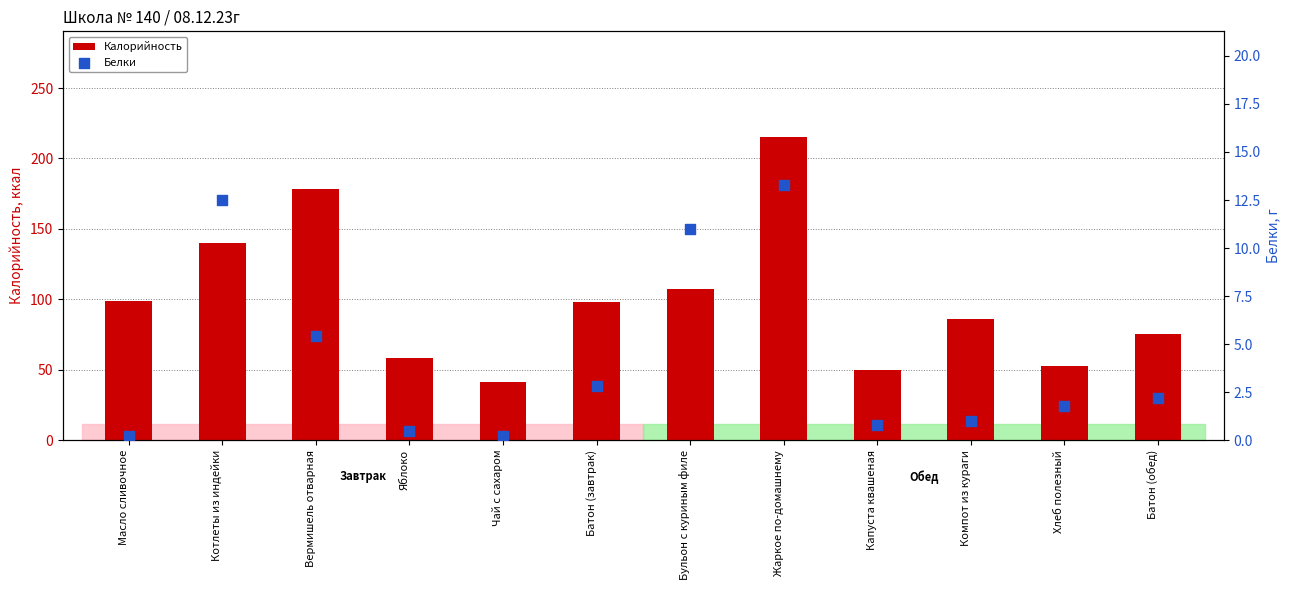

At which category is the sum across all series the highest?

Жаркое по-домашнему